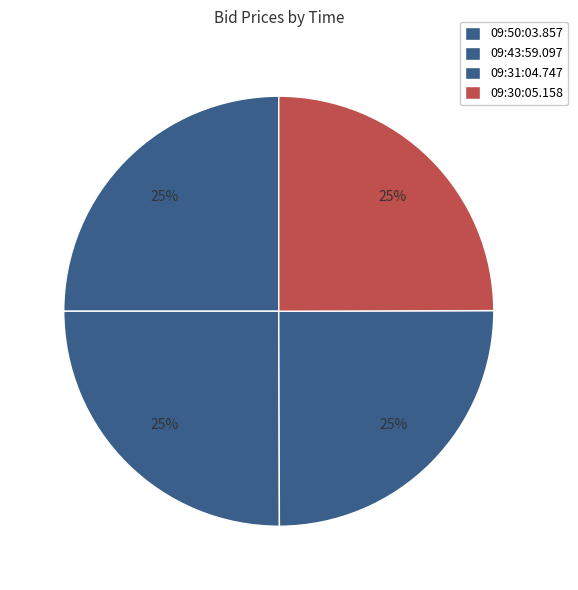

Which has a higher value, 09:30:05.158 or 09:43:59.097?

09:43:59.097